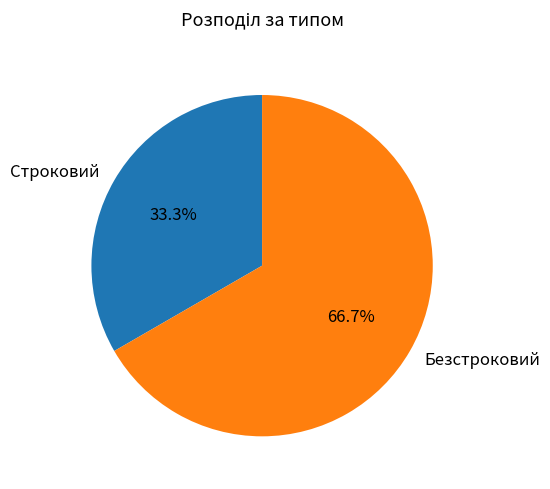

True or false: Строковий accounts for 33% of the total.

True